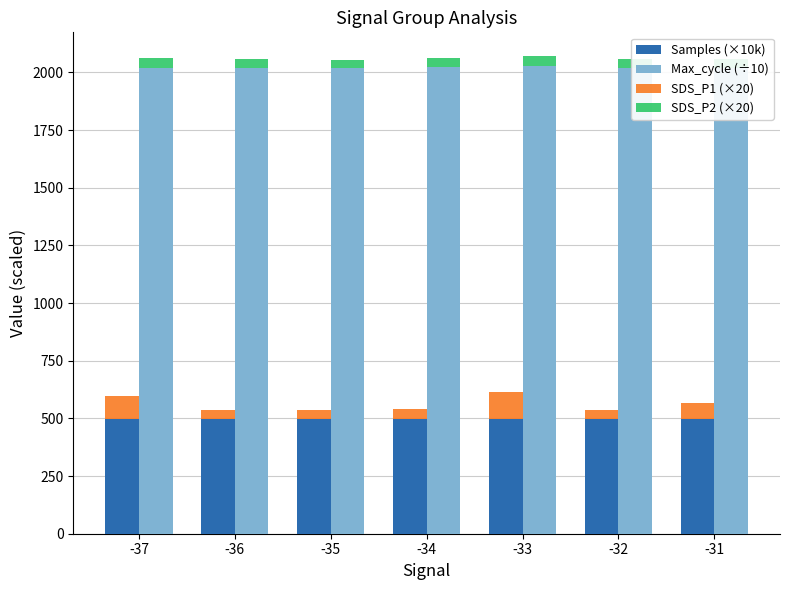

How many values in the Max_cycle (÷10) series exceed 2021?

4